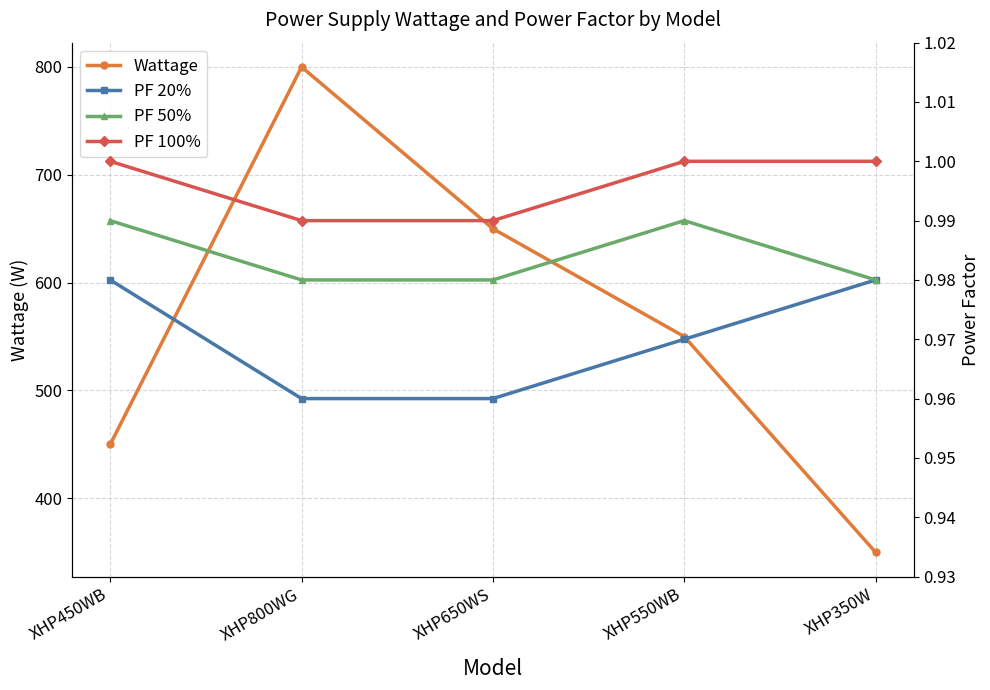

Which category has the lowest value in the PF 20% series?

XHP800WG